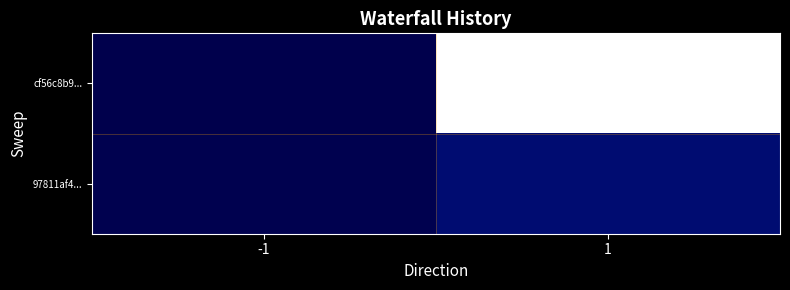

Rank the series by their average value, from highest to lowest.

cf56c8b9..., 97811af4...